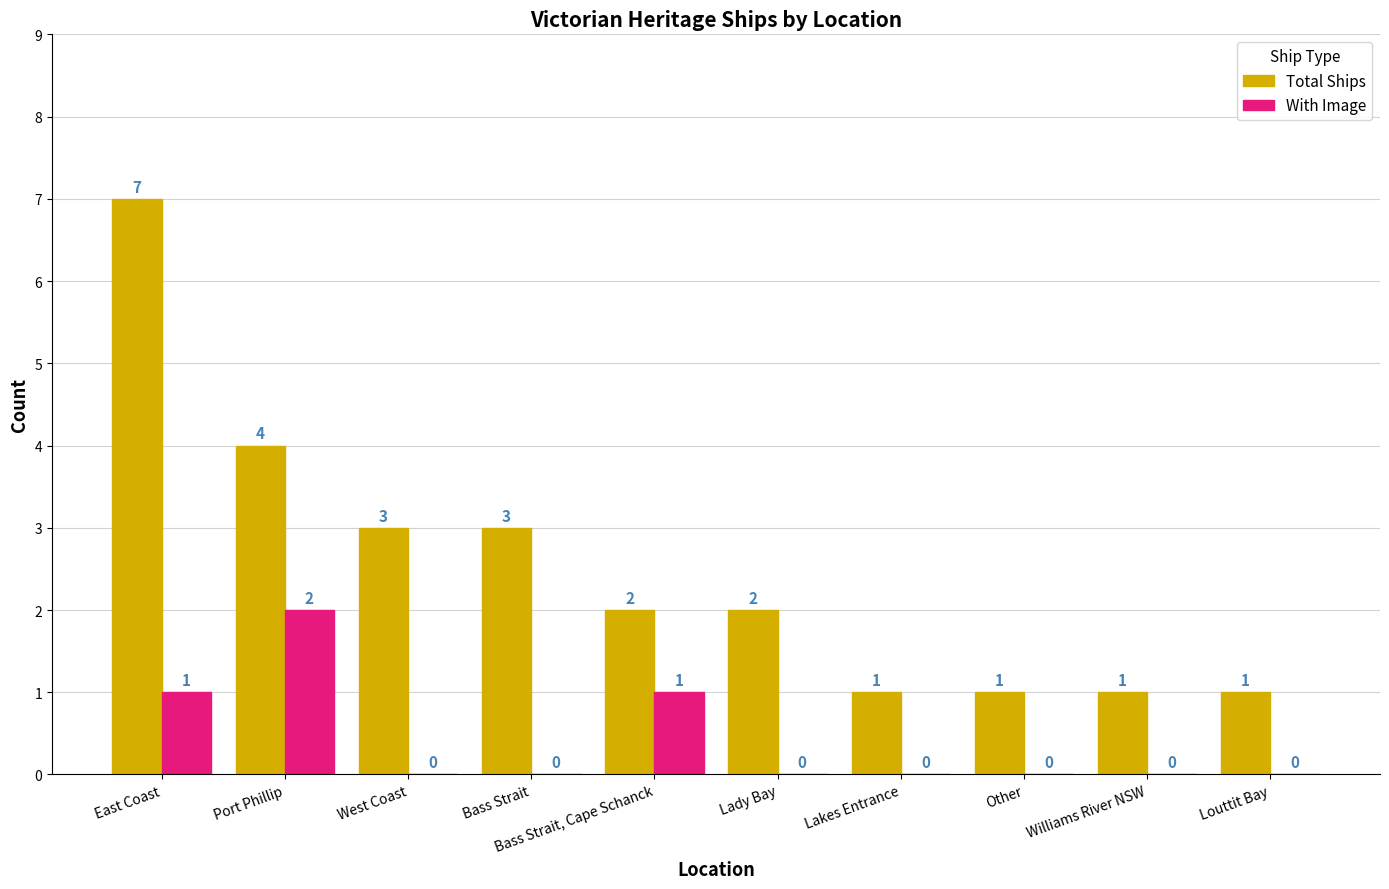

Which series has the widest spread of values?

Total Ships